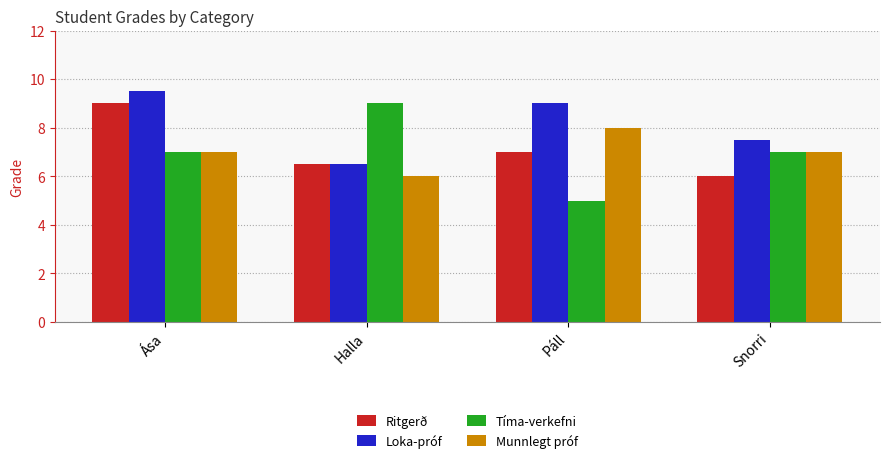

Rank the categories by Loka-próf value from highest to lowest.

Ása, Páll, Snorri, Halla